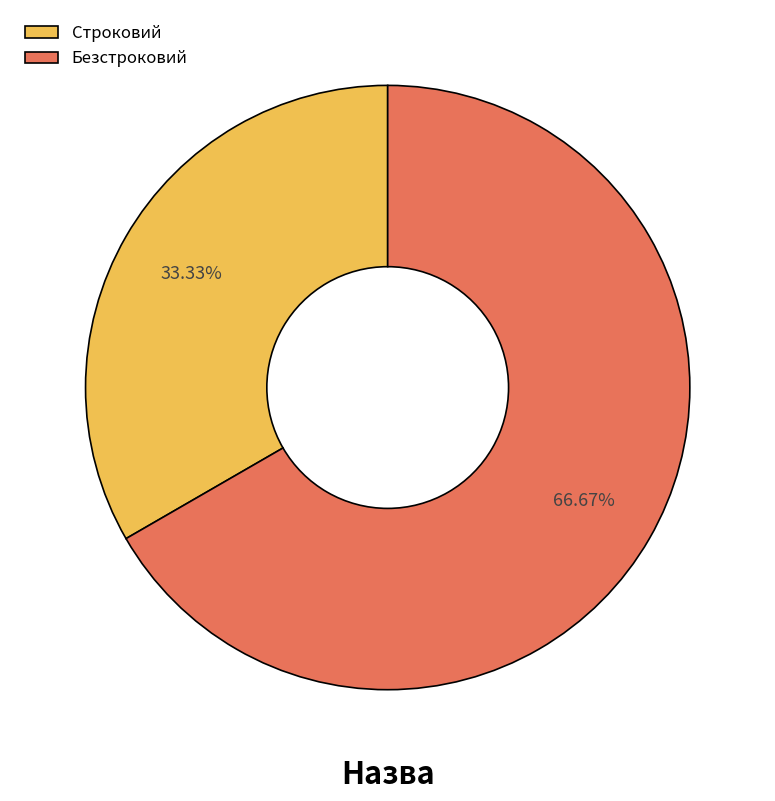

To the nearest percent, what is the average slice percentage?

50%